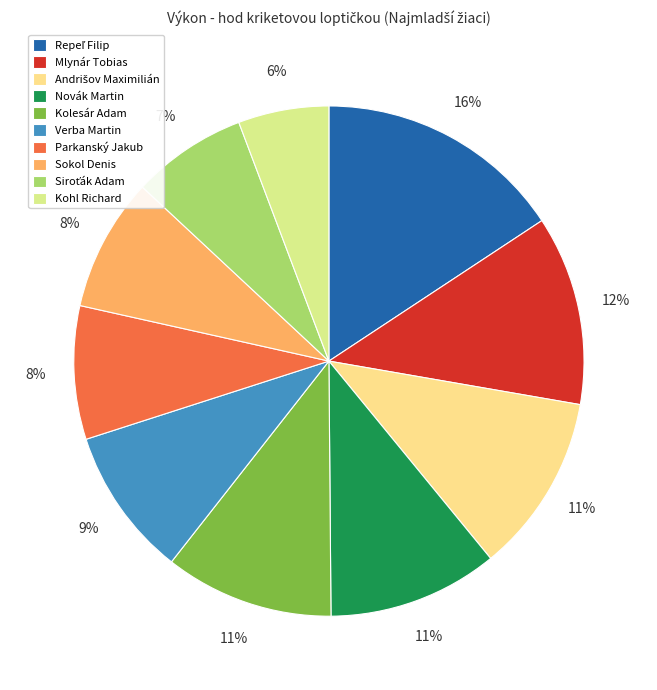

To the nearest percent, what is the combined percentage of Parkanský Jakub and Repeľ Filip?

24%